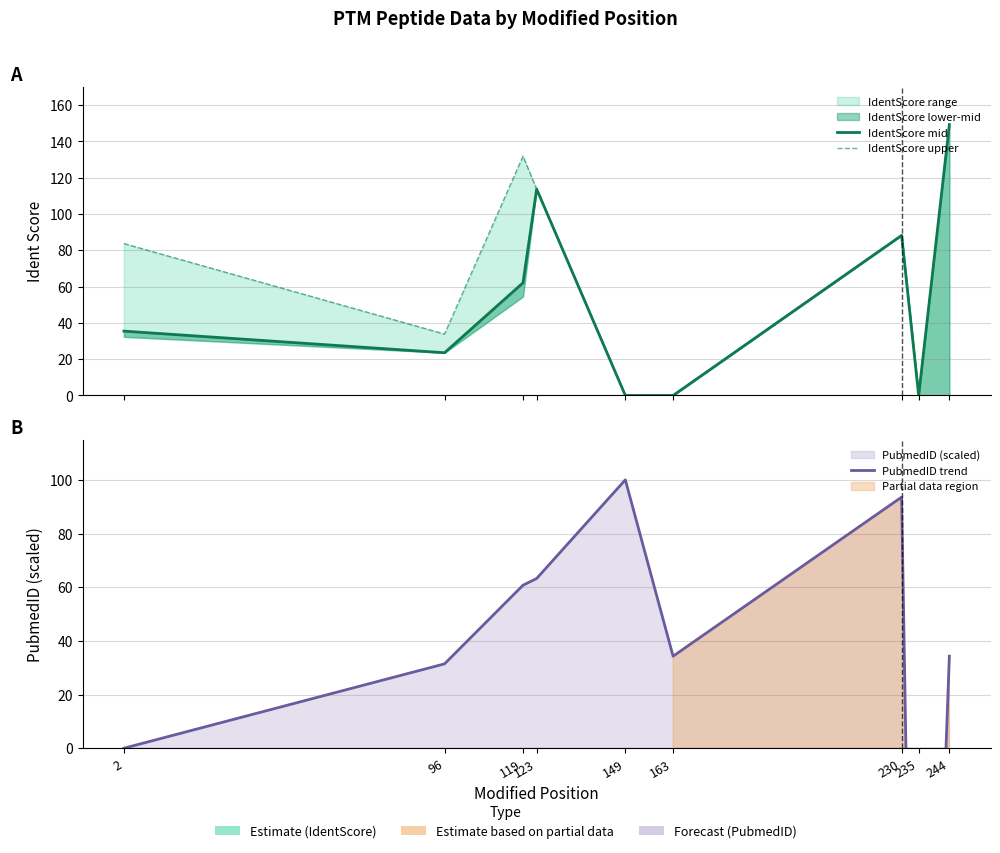

Reading left to right, what are all the values shown in this chart?

IdentScore mid: 35.5	23.5	62.1	113.7	0.0	0.0	88.2	0.0	149.2
IdentScore upper: 83.7	33.8	131.8	113.7	0.0	0.0	88.2	0.0	149.2
PubmedID trend: 0.0	31.4	60.7	63.2	100.0	34.3	93.6	-275.7	34.3